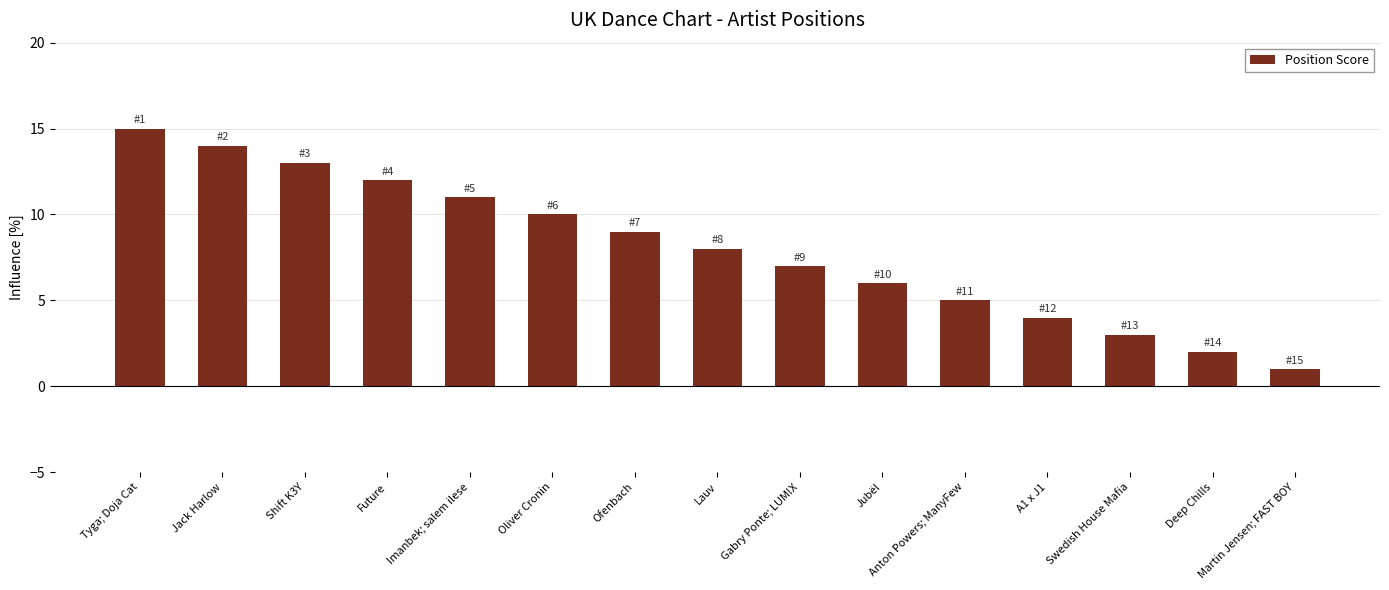

How many distinct data groups are displayed?

1